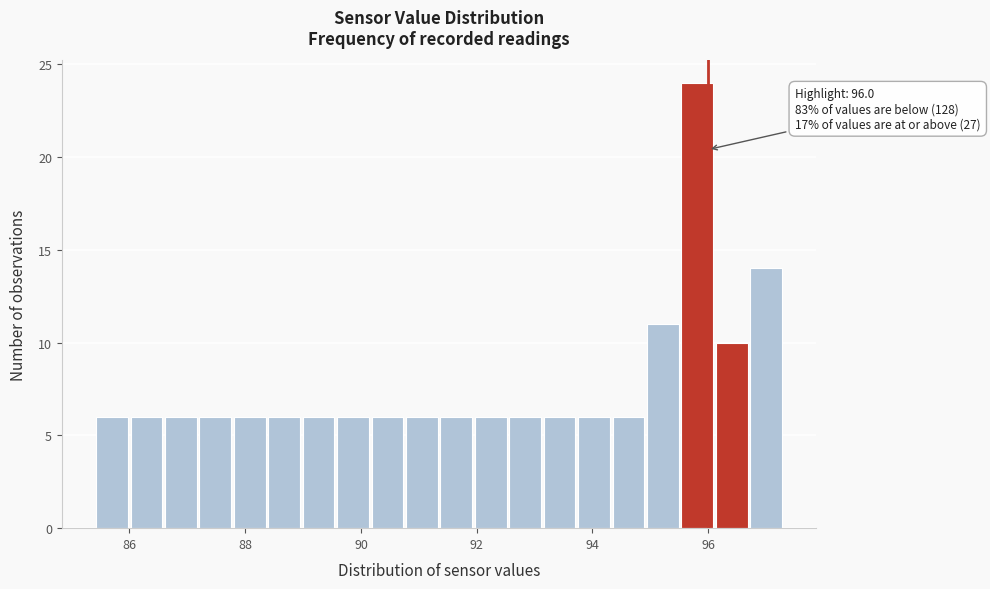

Around what value on the x-axis is the tallest bar? Give the approximate position of its centre, as read against the axis.

95.8